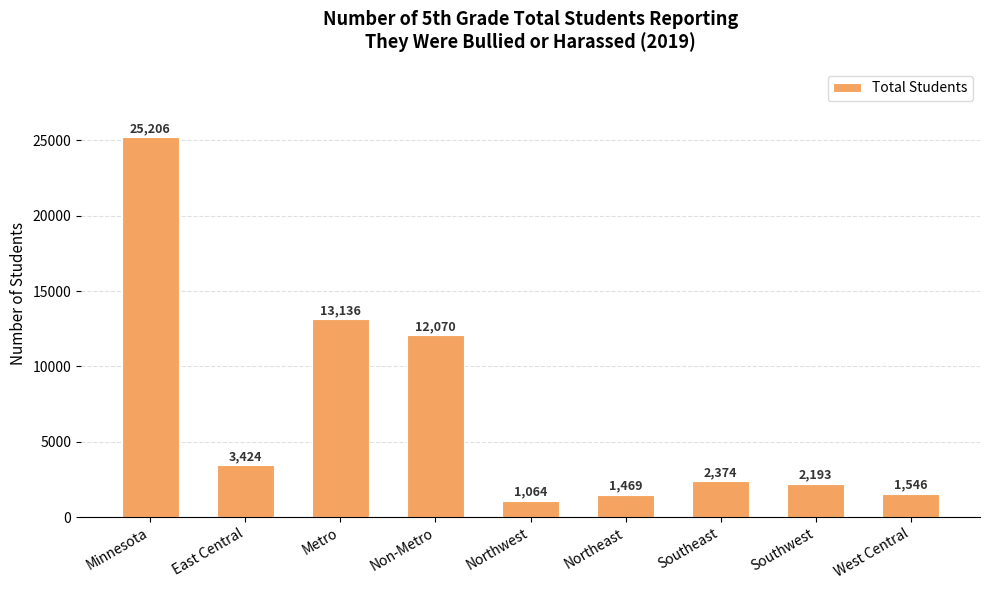

Rank the categories by value from lowest to highest.

Northwest, Northeast, West Central, Southwest, Southeast, East Central, Non-Metro, Metro, Minnesota